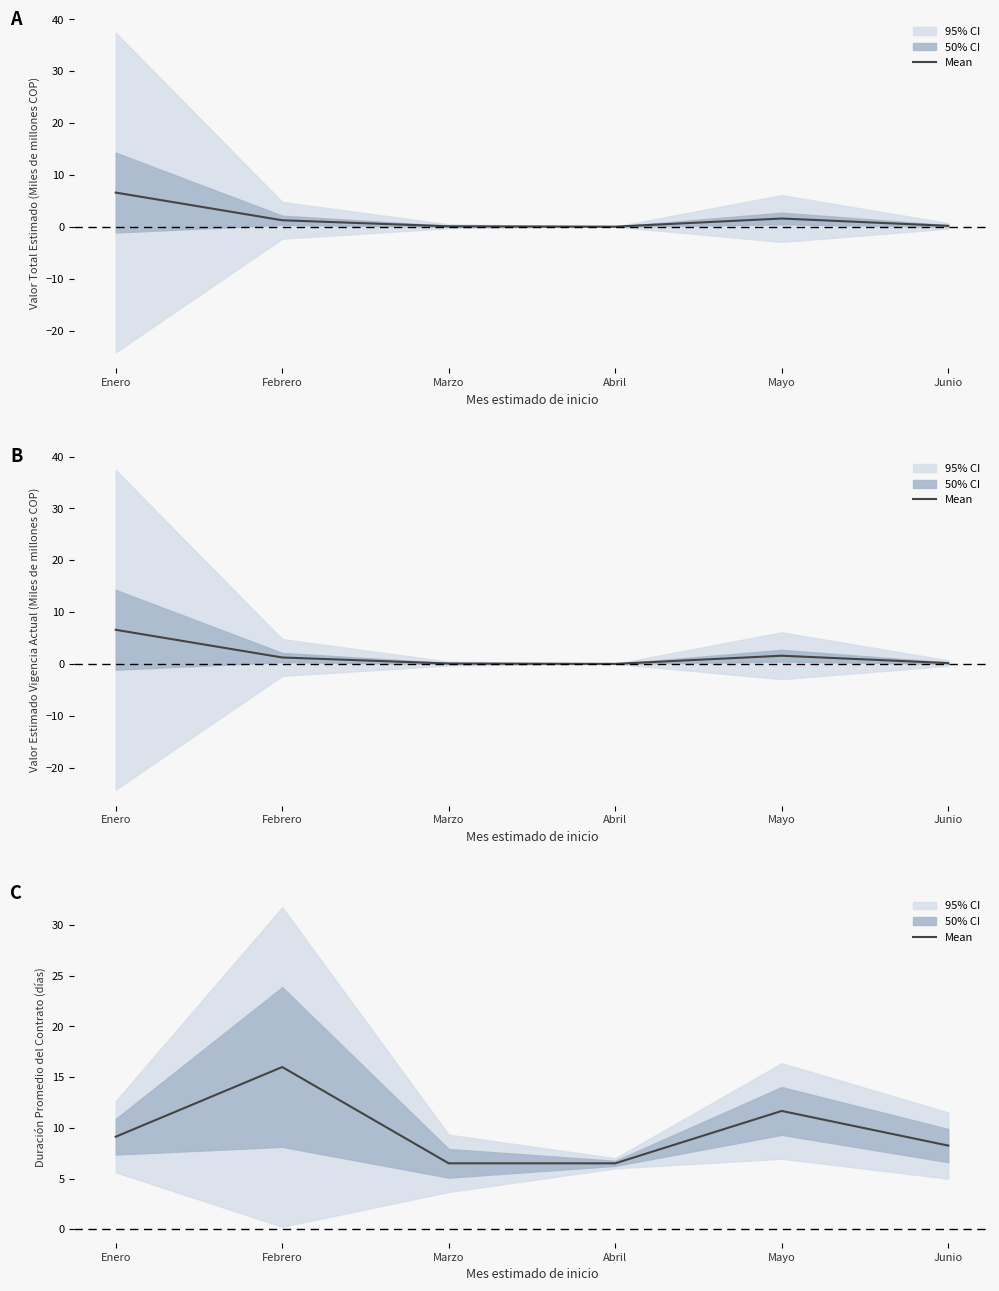

Where is the first local maximum?

Febrero